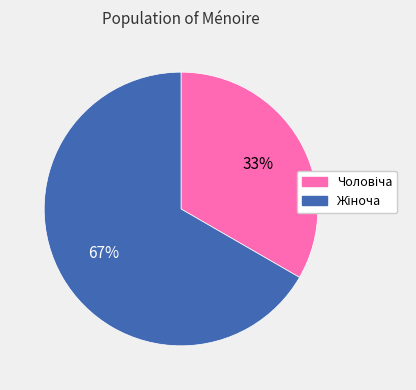

Is there a majority slice in this chart?

Yes